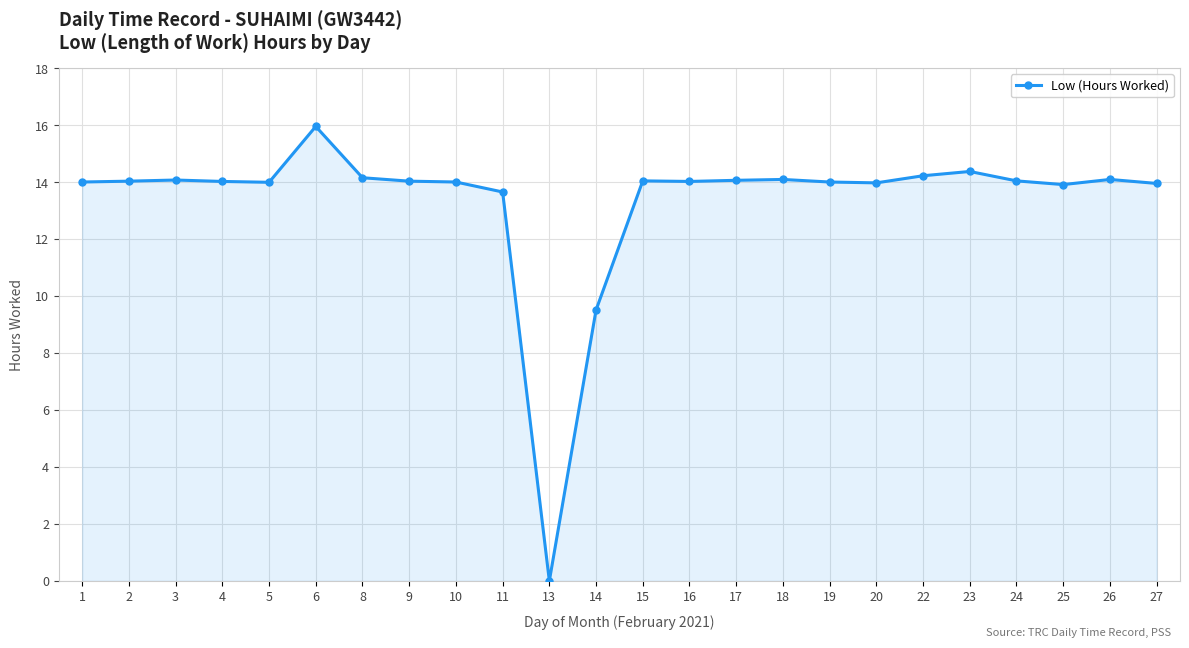

True or false: the data shows 9.5 at 14.

True